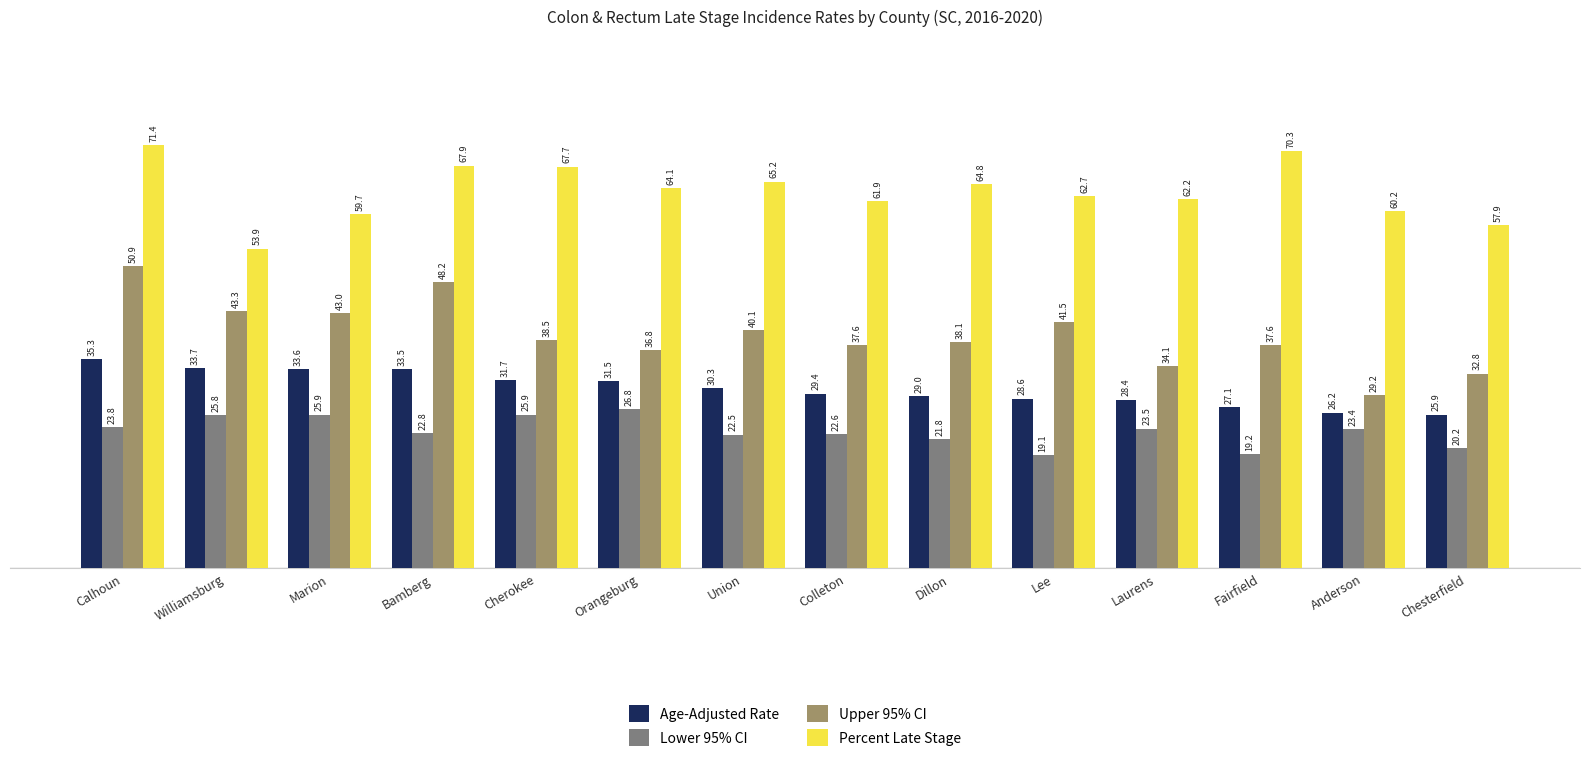

What is the sum of all Age-Adjusted Rate values?

424.2